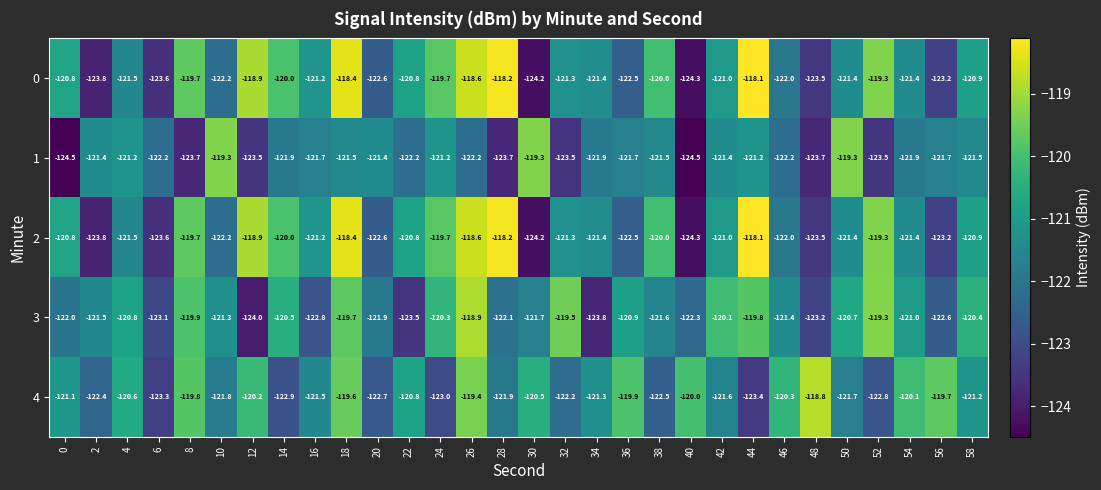

The 0 series shows -121.4 at 34. True or false?

True